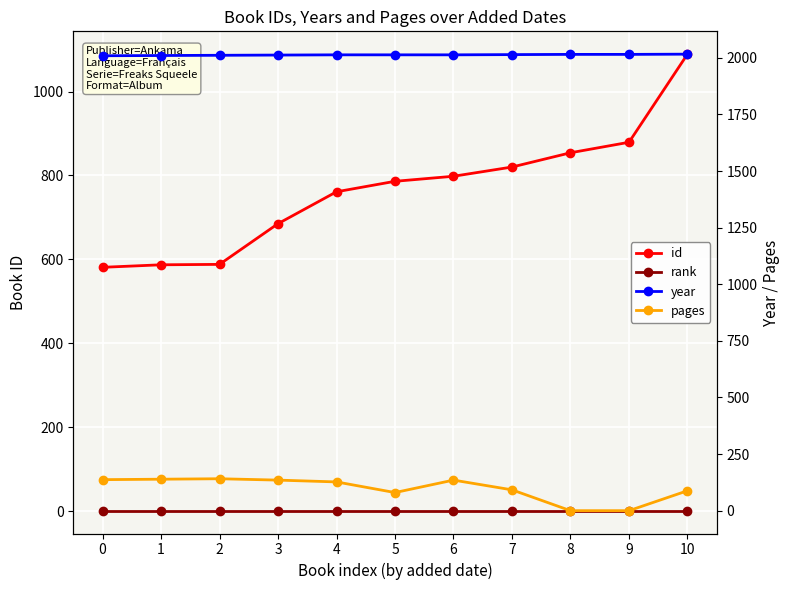

Which series ends up on top after the final intersection of pages and rank?

pages